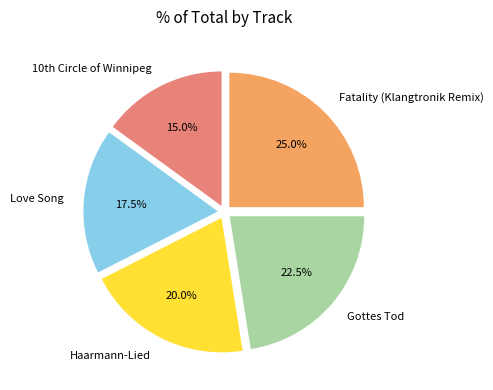

What is the ratio of the value at Gottes Tod to the value at Haarmann-Lied?

1.1